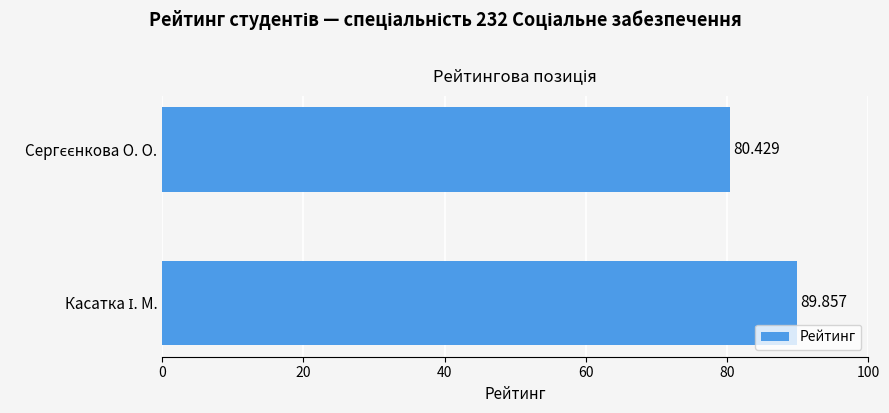

How many bars are there in total?

2